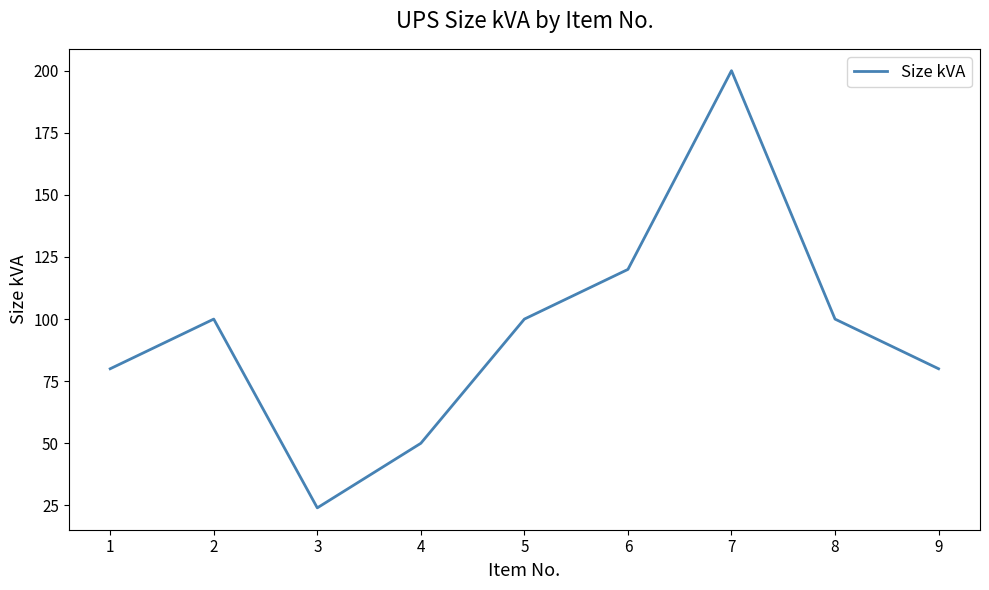

What is the maximum value shown in the chart?

200